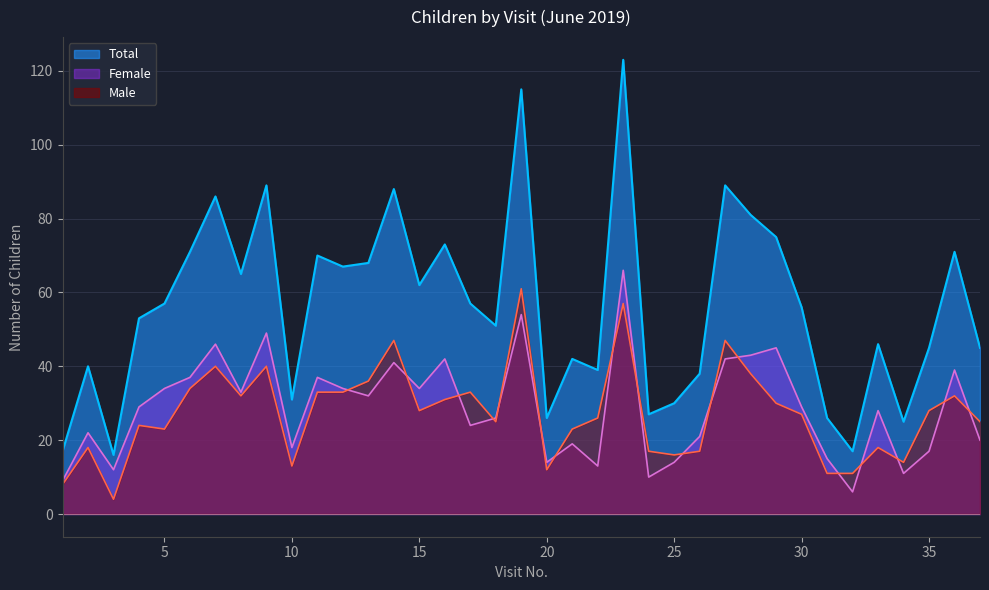

Which series changed the most between 6 and 25?

Total